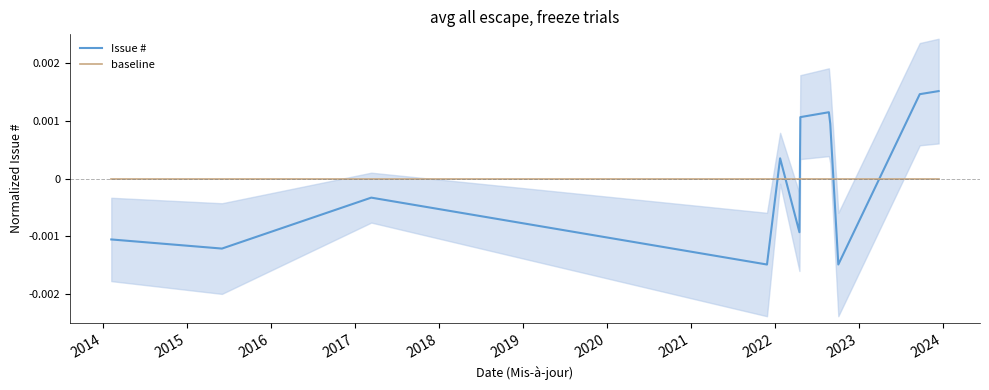

How many values in Issue # are above zero?

6